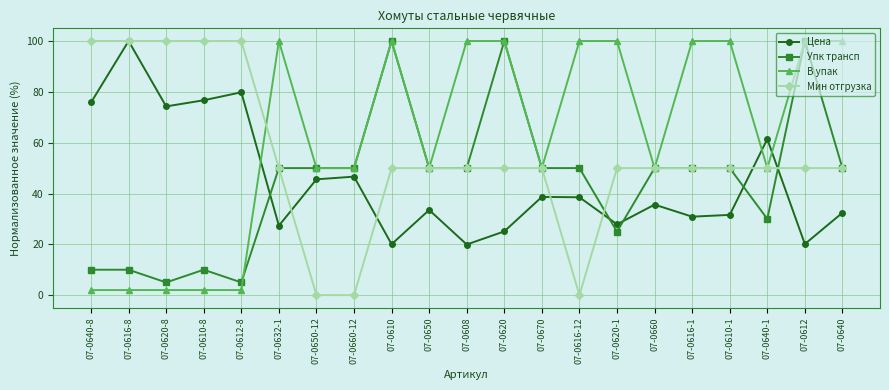

At how many categories does at least one series exceed 65?

15